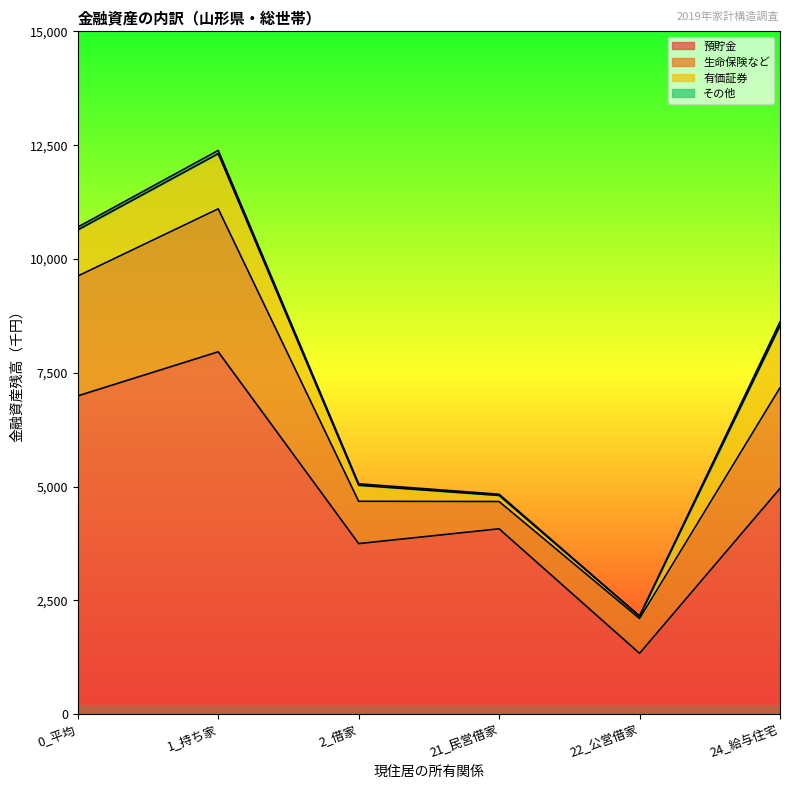

What is the value of the 有価証券 point at the 4th from the left?

134